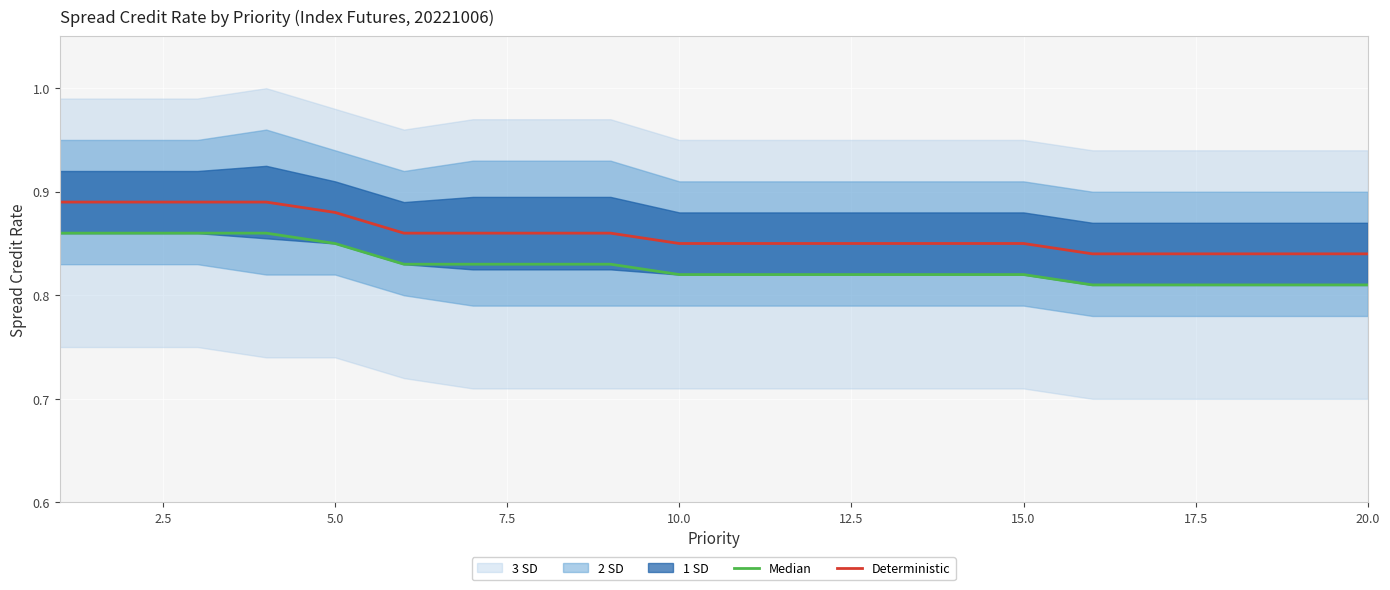

How many lines are shown in the chart?

2